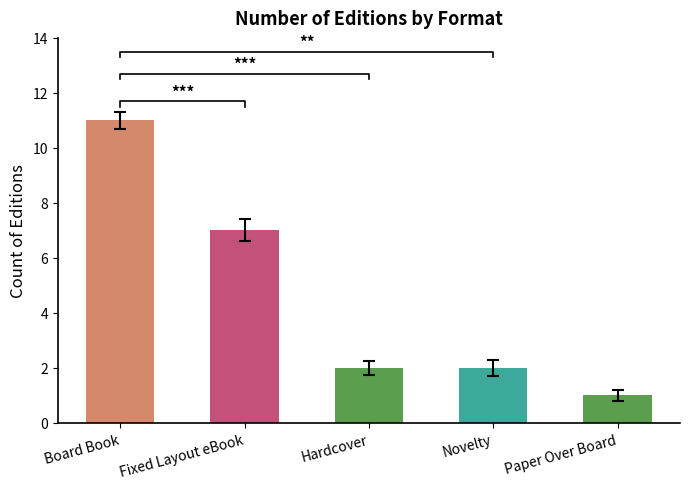

Count the values in the range 2 to 7.

3